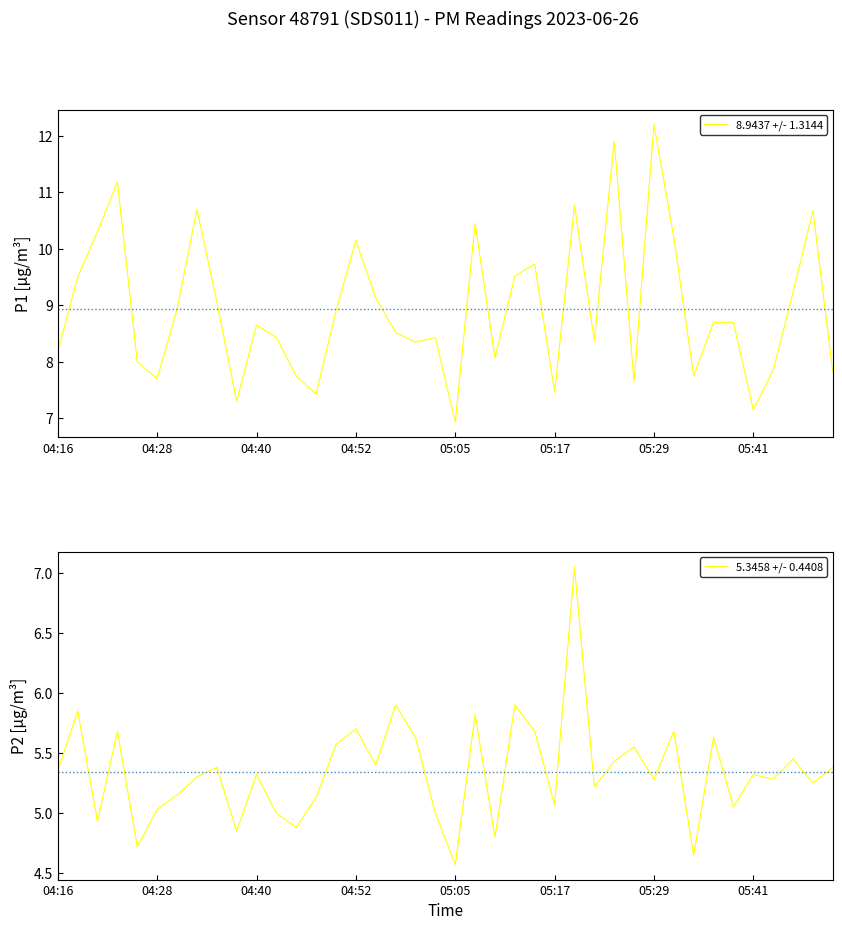

Which category has the lowest value in the 8.9437 +/- 1.3144 series?

05:05